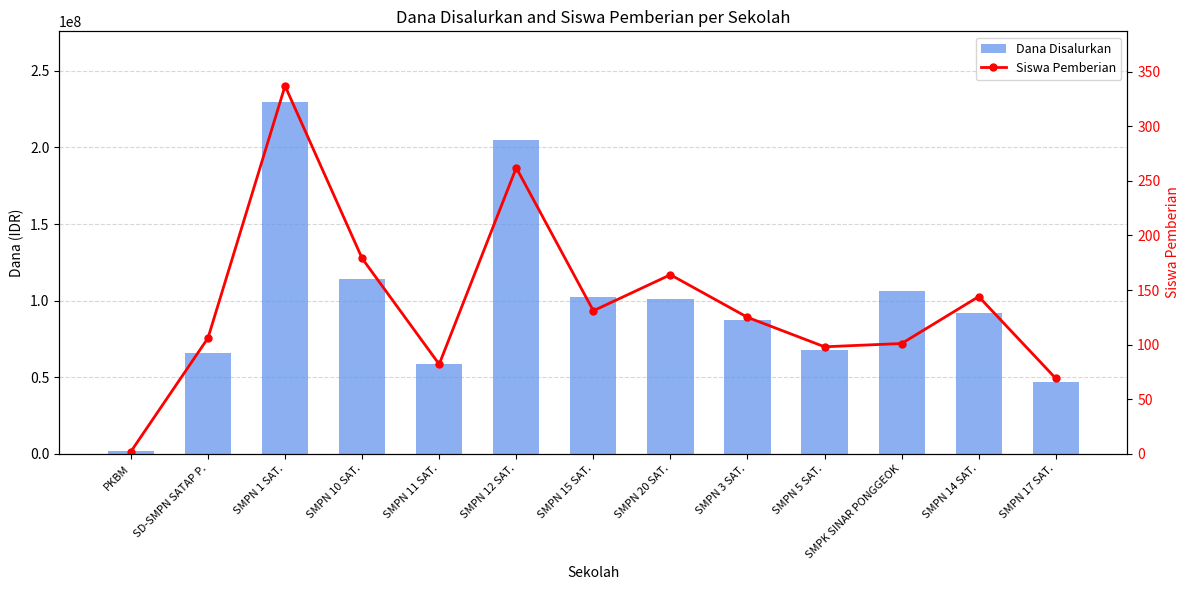

What is the maximum value for Siswa Pemberian?

337